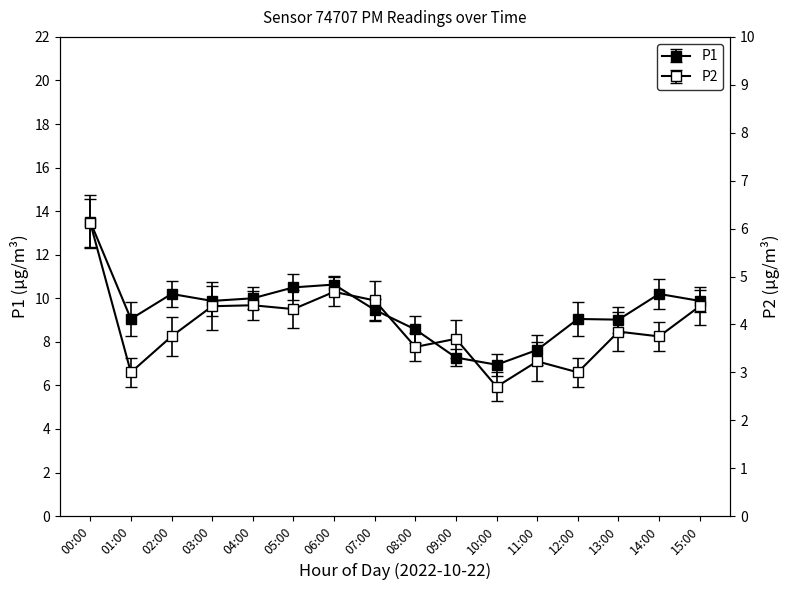

At which category does P2 reach its first local peak?

04:00